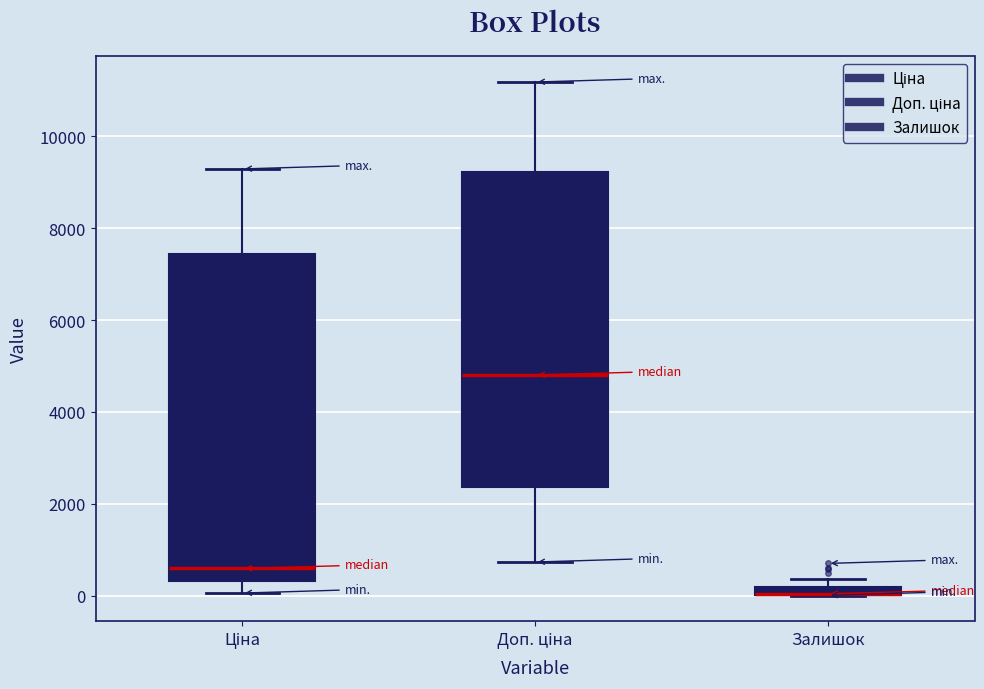

Comparing the boxes themselves (not the whiskers), which one is the tallest?

Ціна